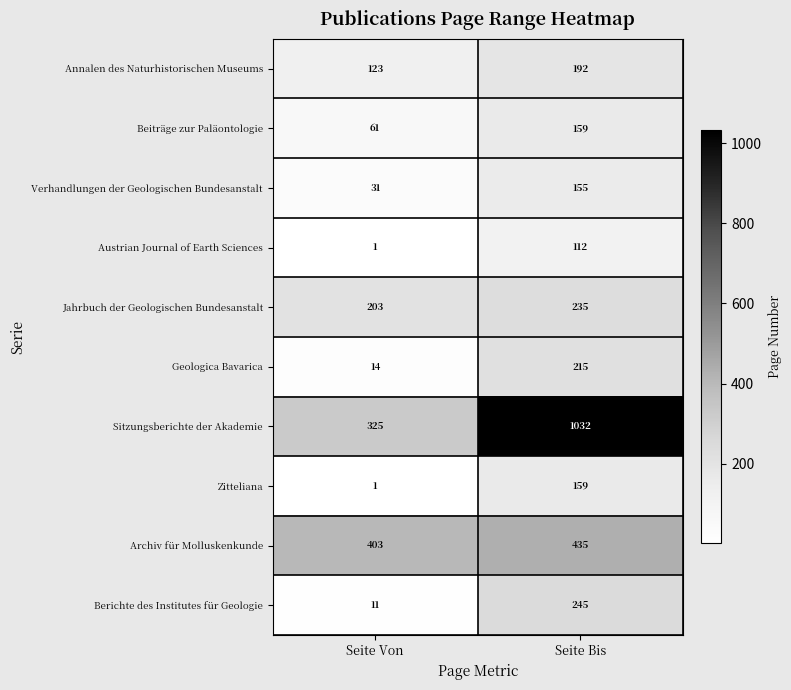

Rank the categories by Geologica Bavarica value from highest to lowest.

Seite Bis, Seite Von